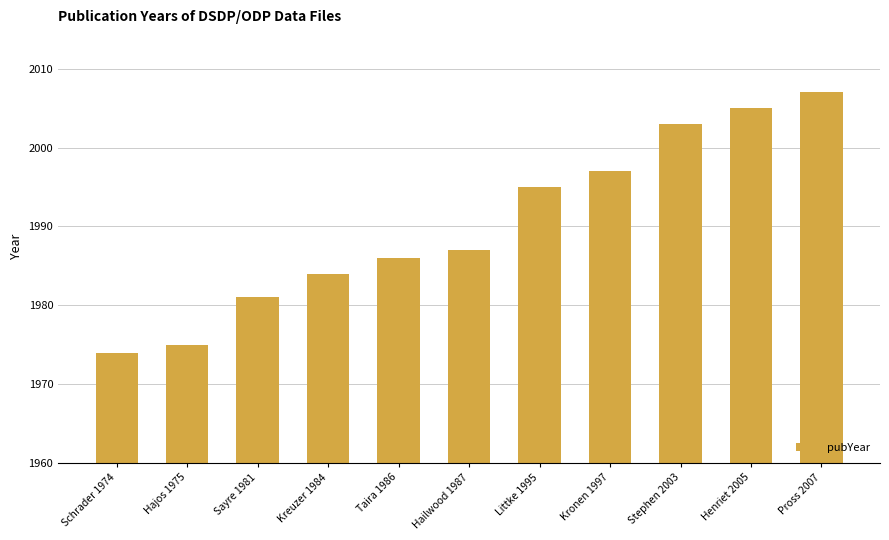

What is the ratio of the value at Hailwood 1987 to the value at Henriet 2005?

1.0